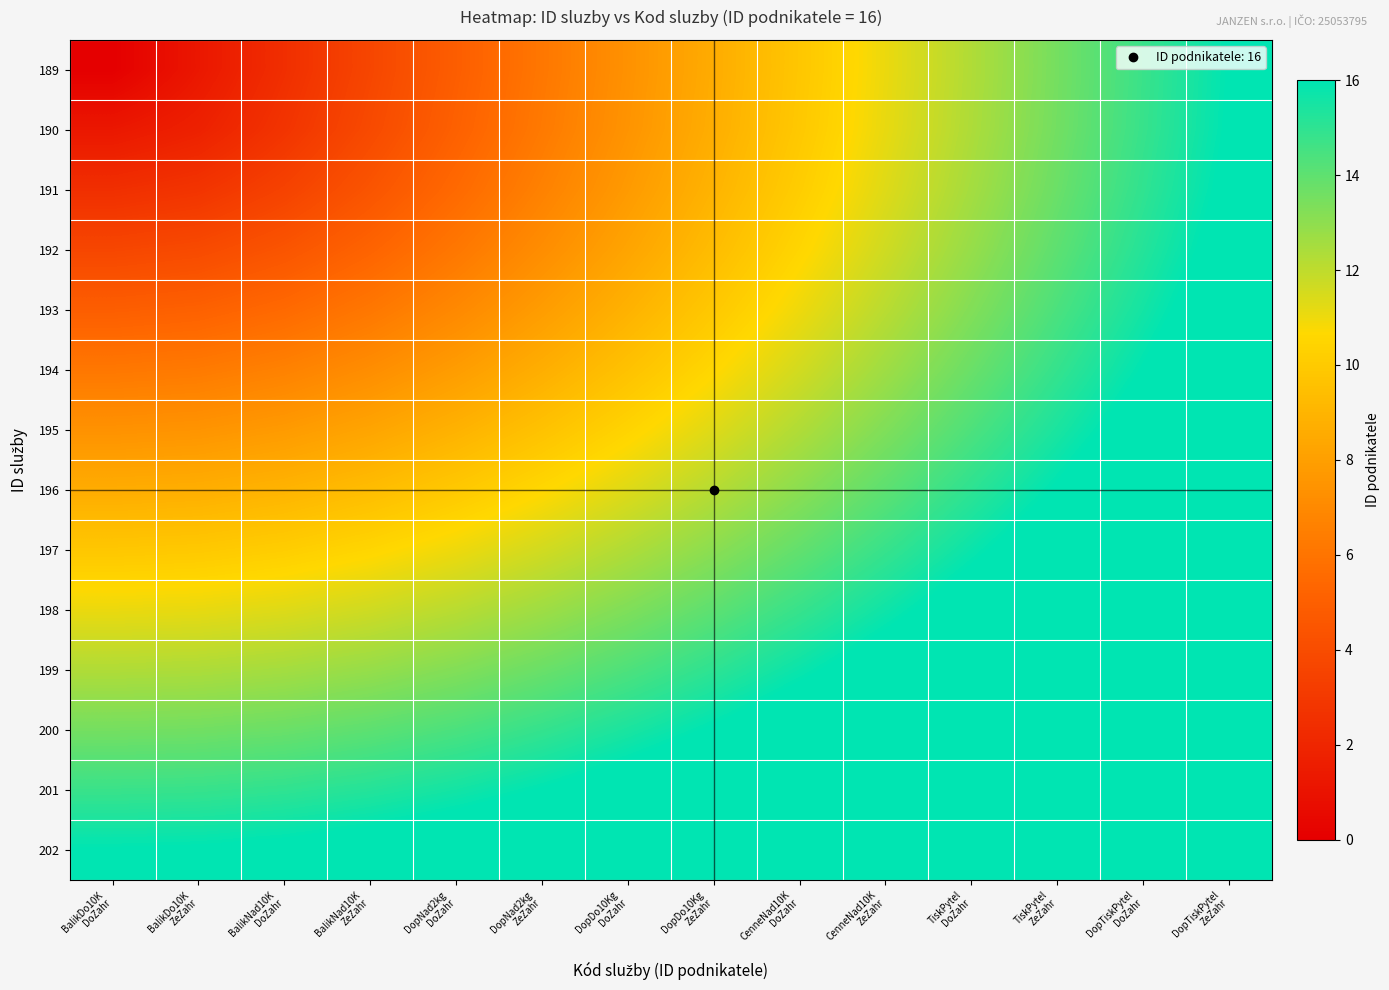

Rank the series by their maximum value, from lowest to highest.

189, 190, 191, 192, 193, 194, 195, 196, 197, 198, 199, 200, 201, 202